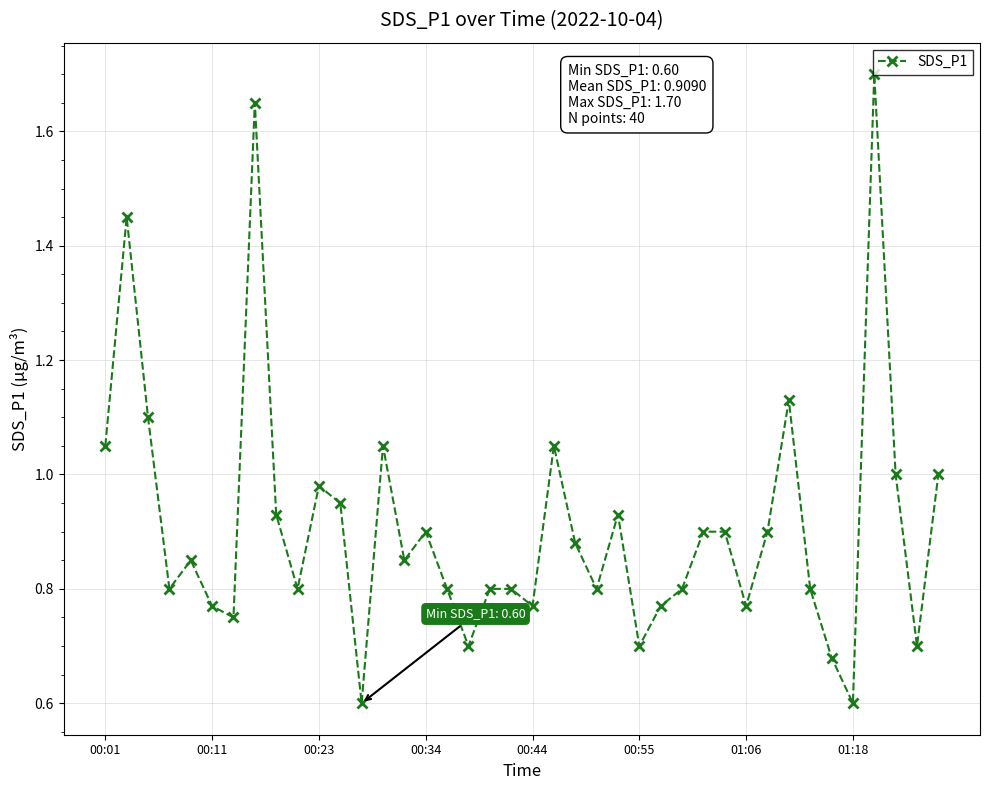

What is the smallest value displayed?

0.6